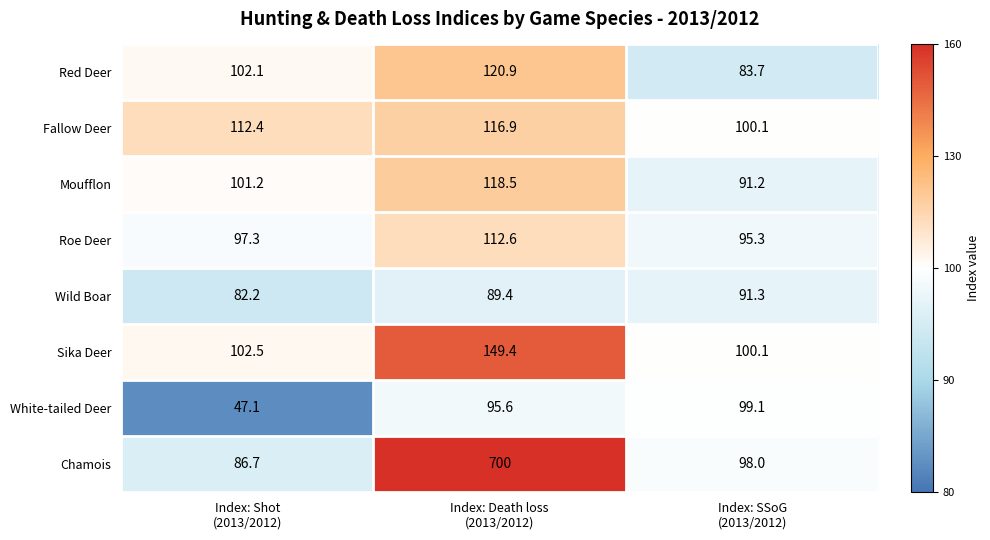

Rank the series by their maximum value, from lowest to highest.

Wild Boar, White-tailed Deer, Roe Deer, Fallow Deer, Moufflon, Red Deer, Sika Deer, Chamois